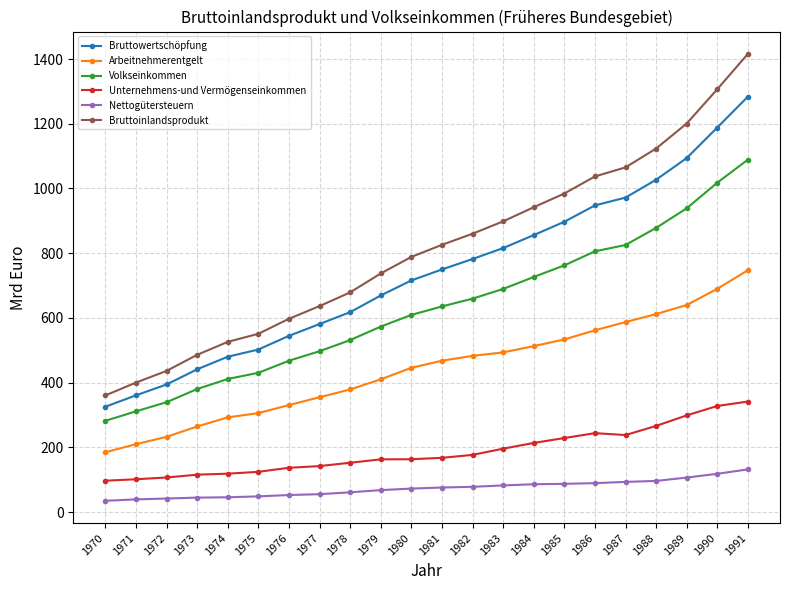

What is the spread (max minus min) of values at 1984?

855.9